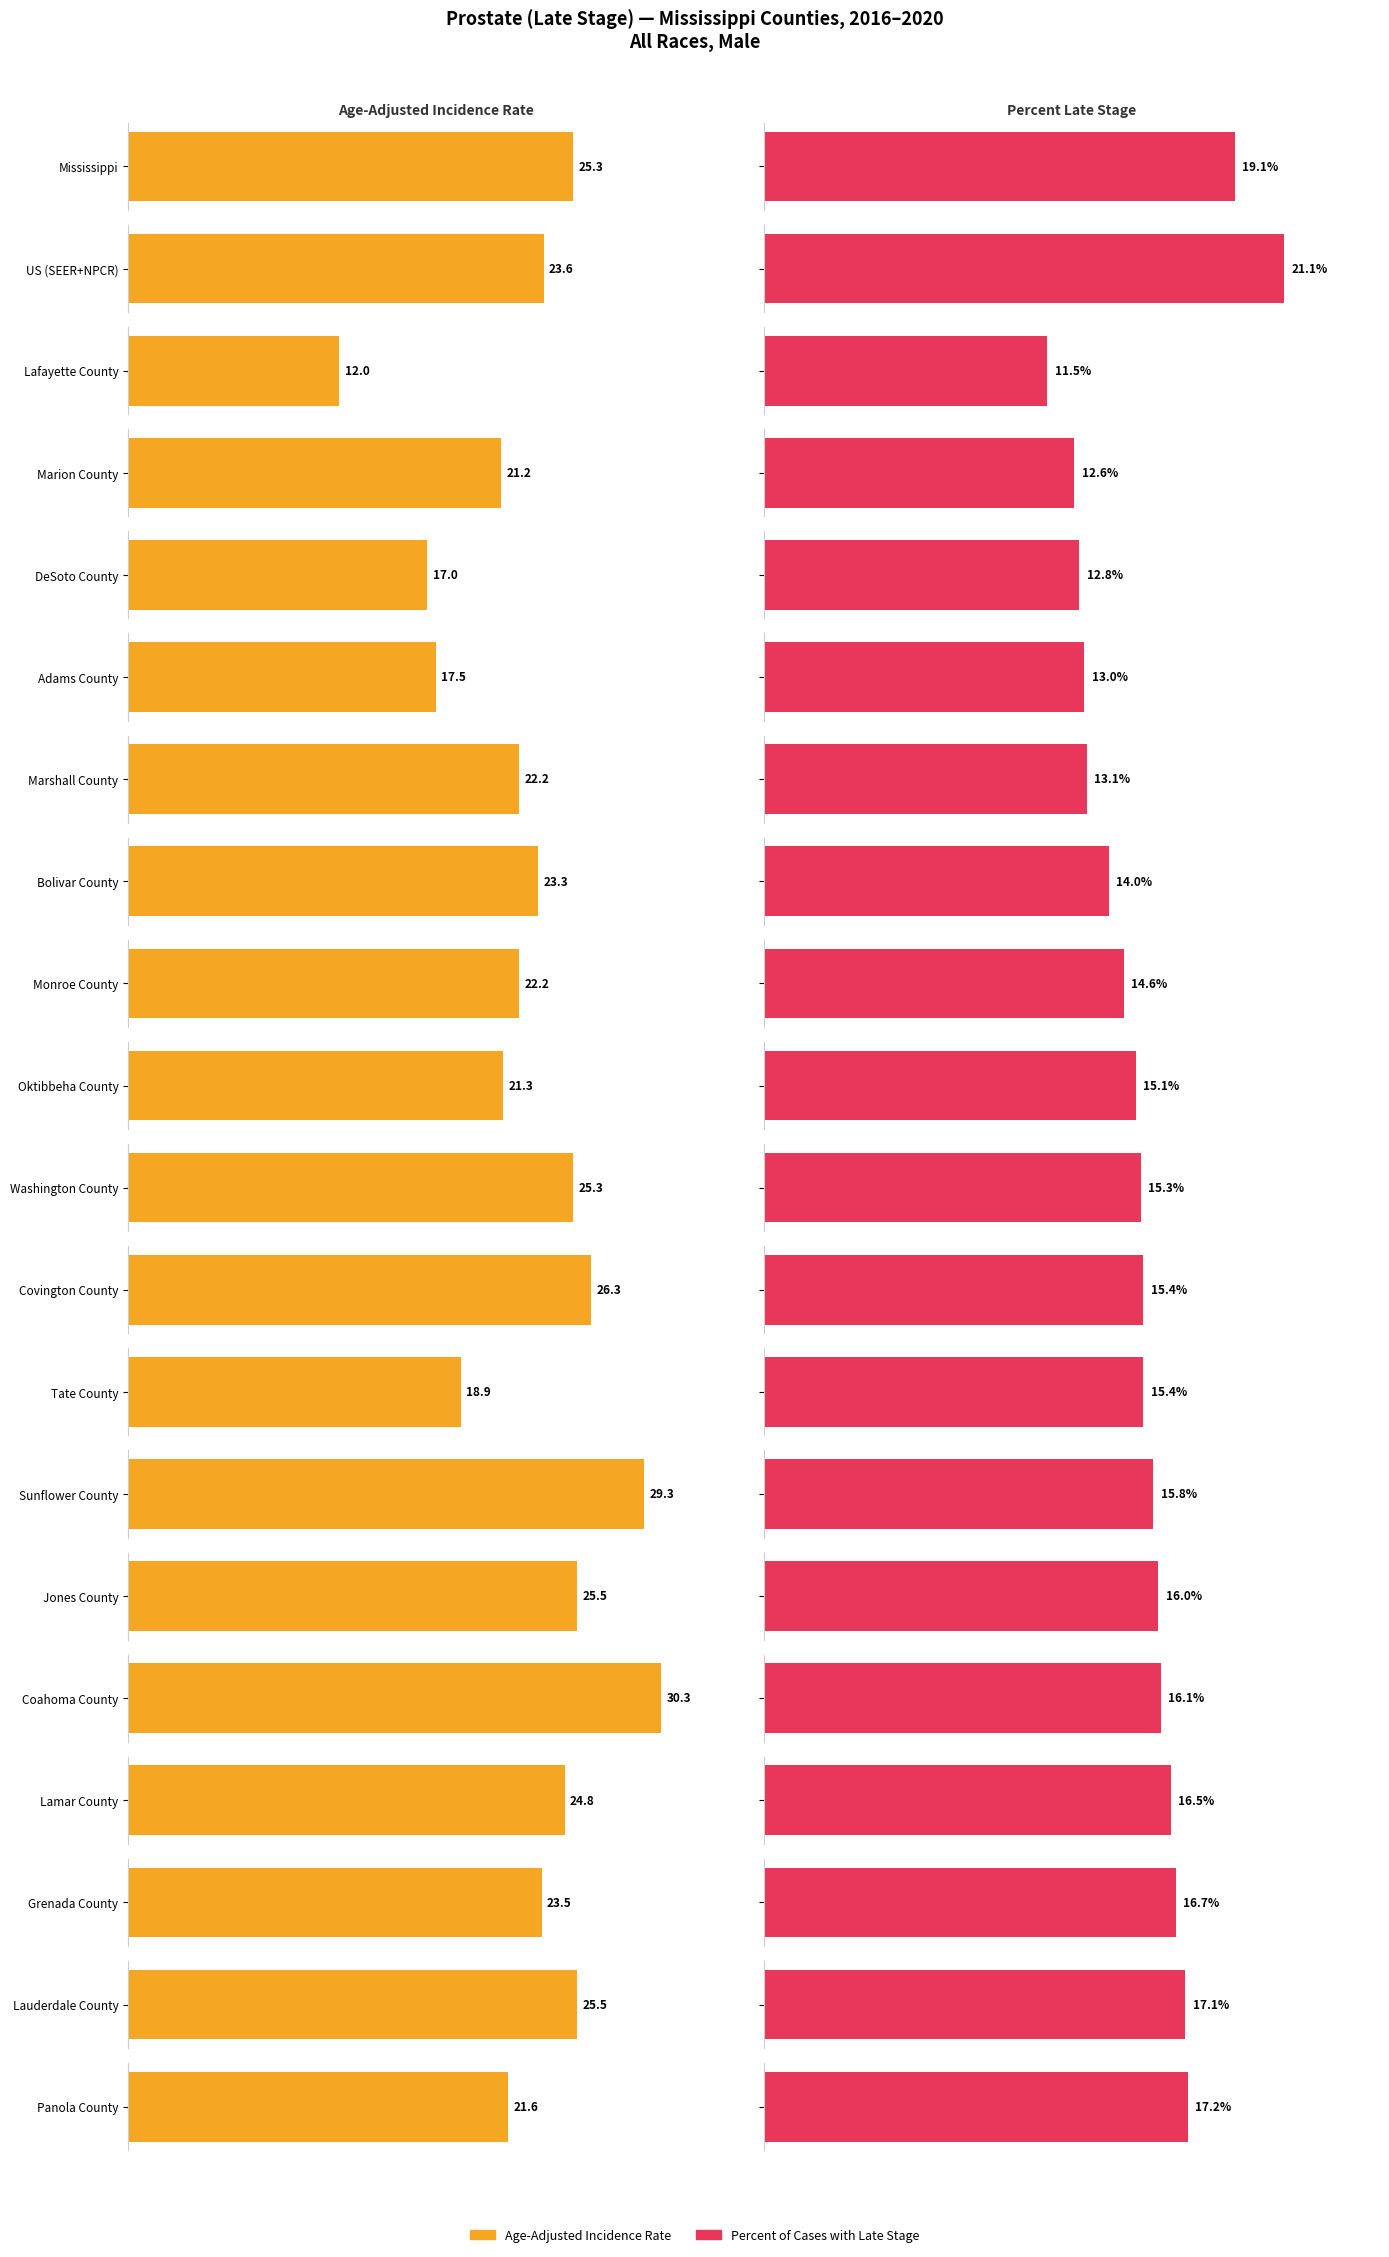

What are all the series names shown in the legend?

Age-Adjusted Incidence Rate, Percent of Cases with Late Stage